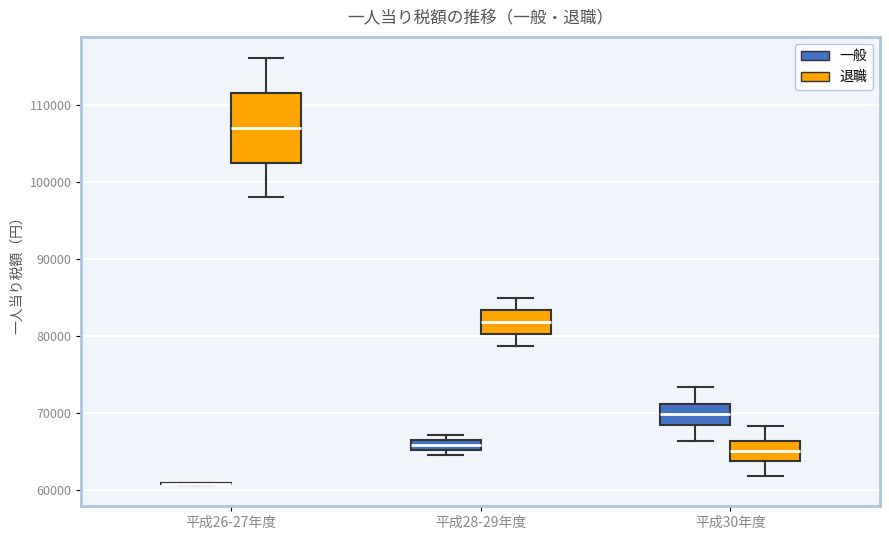

Which box is the tallest, from its lower edge to its upper edge?

平成26-27年度 (退職)